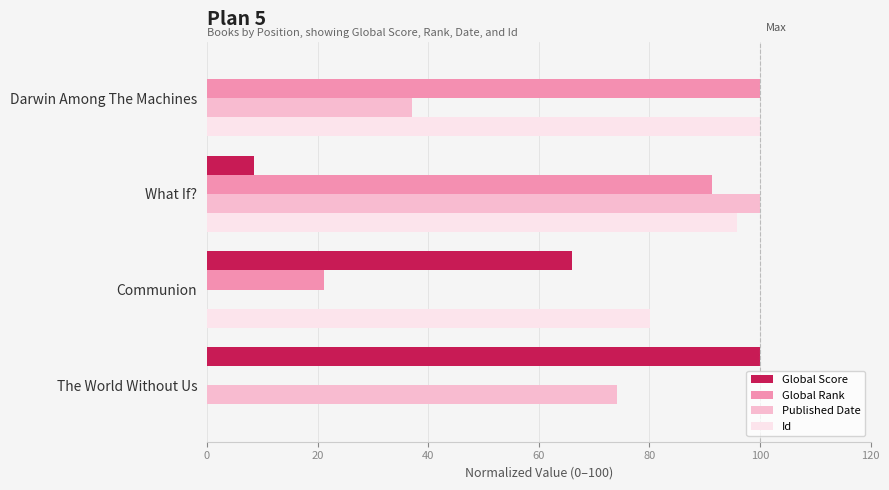

What is the sum of all Id values?

275.9